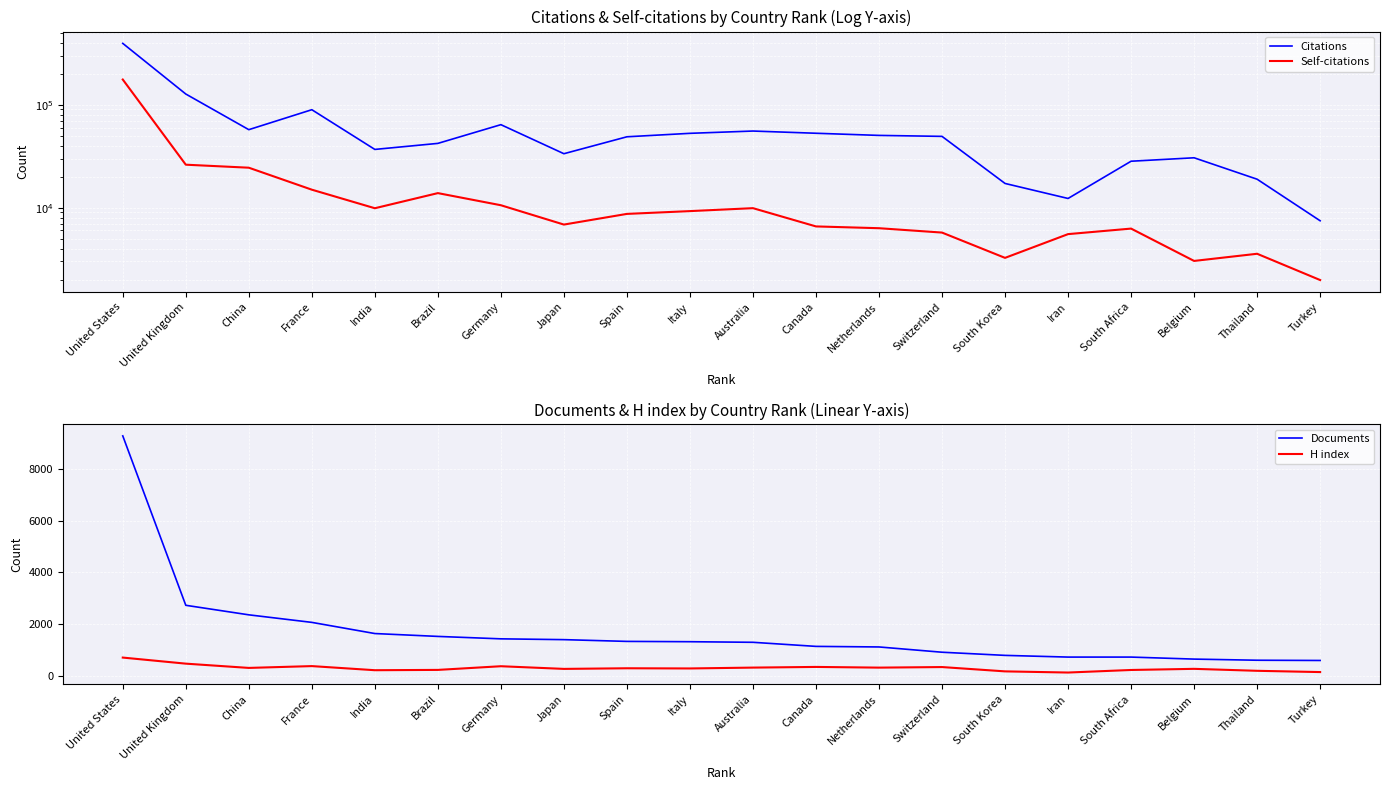

Which category has the lowest value in the Documents series?

Turkey